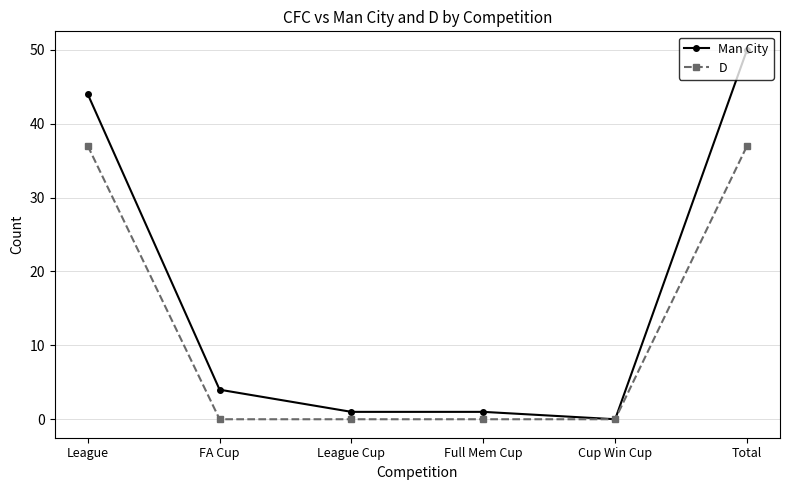

Reading left to right, what are all the values shown in this chart?

Man City: 44	4	1	1	0	50
D: 37	0	0	0	0	37